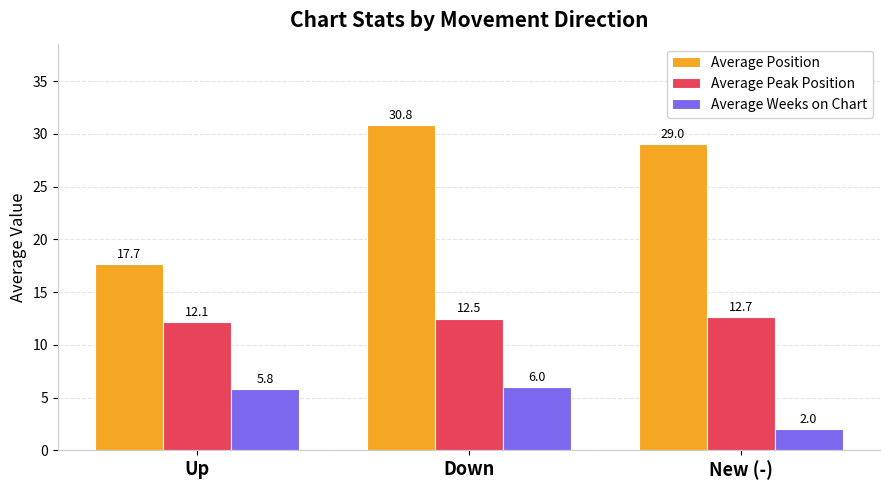

Rank the series by their average value, from highest to lowest.

Average Position, Average Peak Position, Average Weeks on Chart